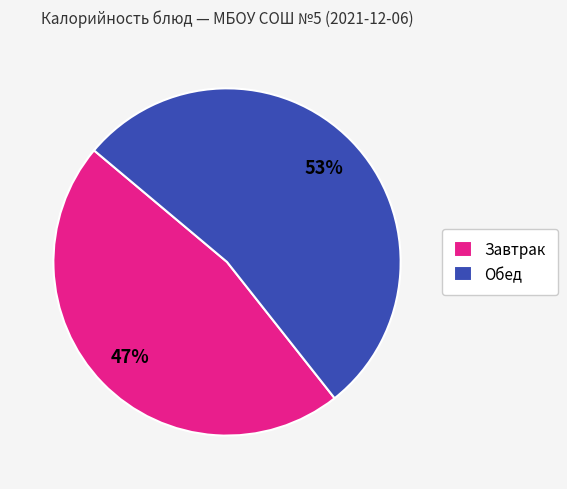

Which slice is the largest?

Обед